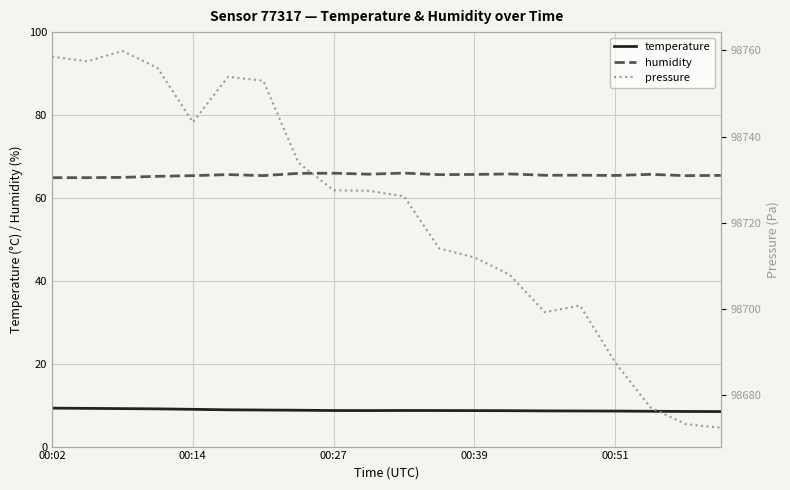

What is the average value of the temperature series?

8.8